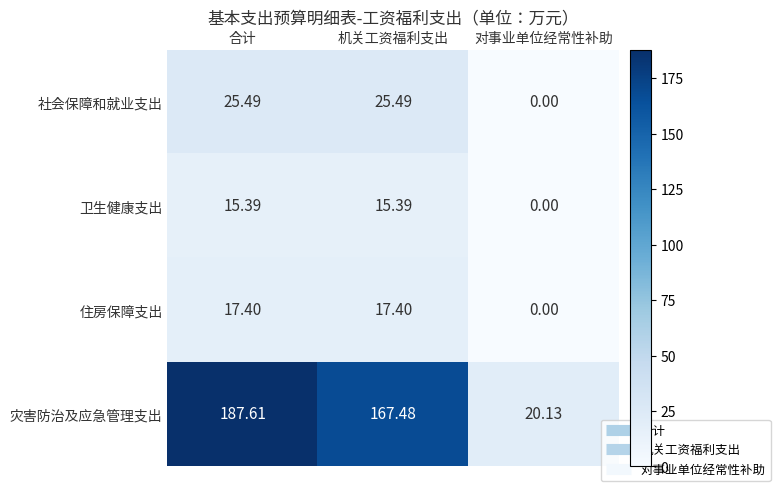

At 合计, list the series in order from largest to smallest.

灾害防治及应急管理支出, 社会保障和就业支出, 住房保障支出, 卫生健康支出